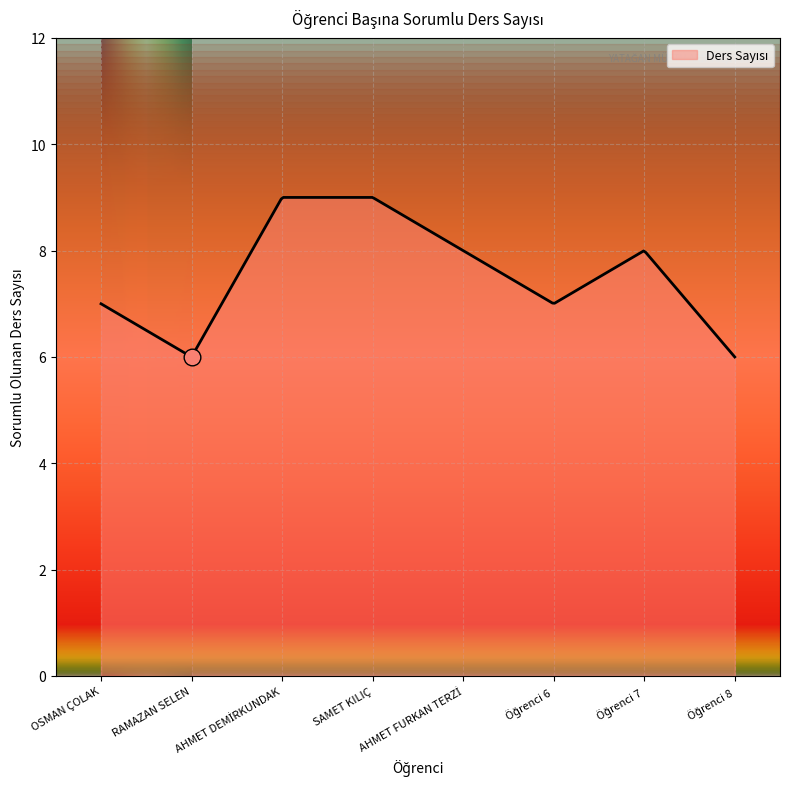

What is the greatest value displayed?

9.0